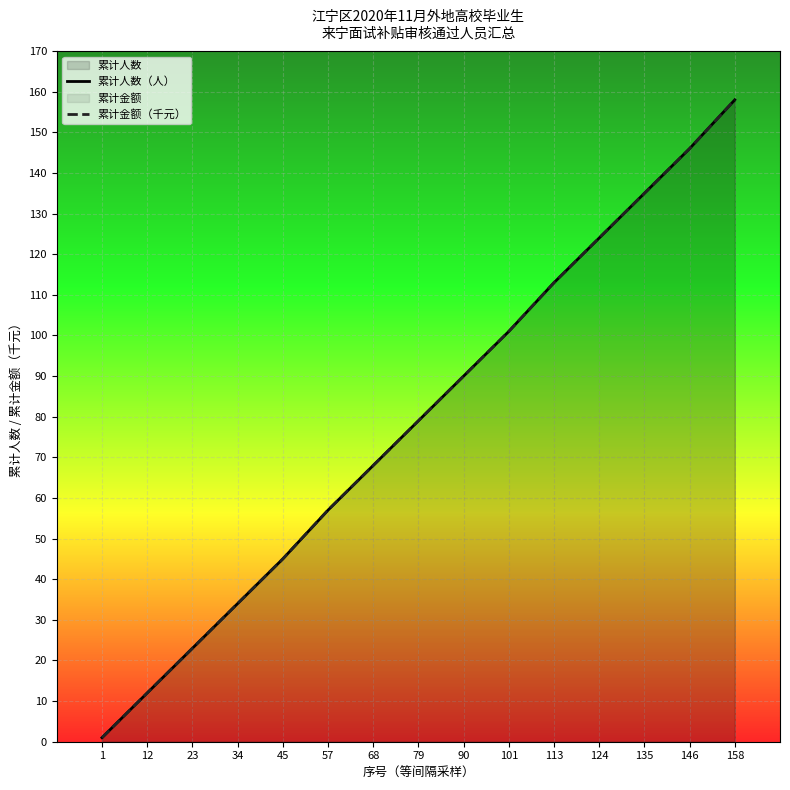

True or false: 累计金额（千元） has more than 1 interior local peaks.

False